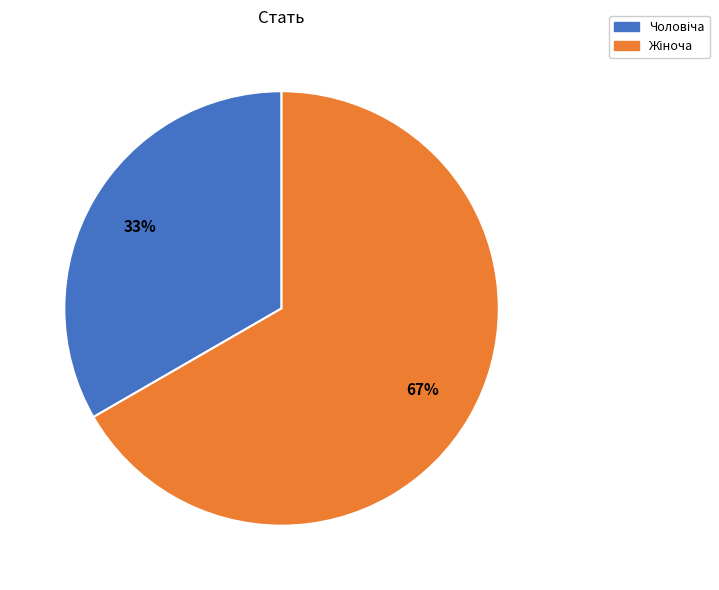

Is there a majority slice in this chart?

Yes